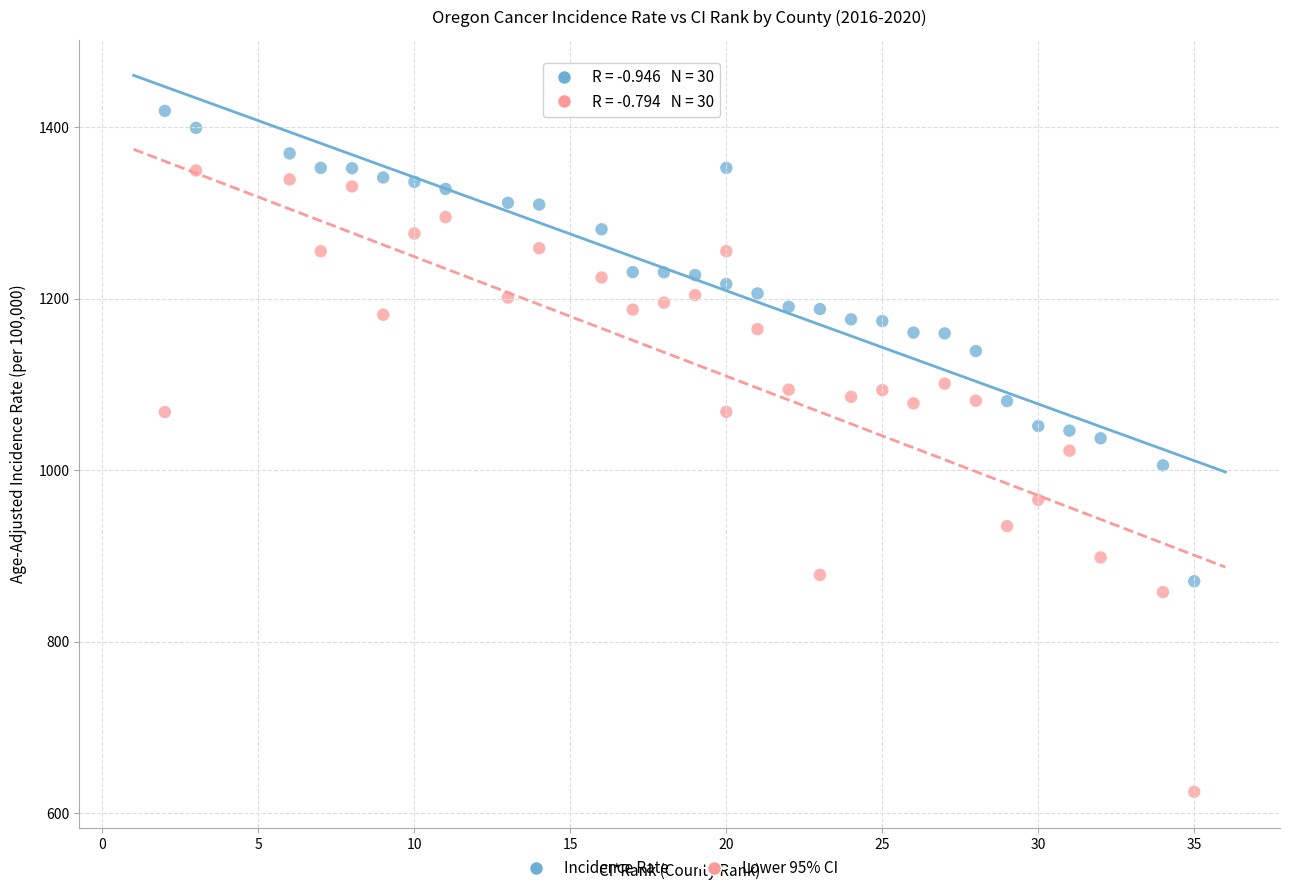

Across all data points, what is the range of Y values (max minus min)?

794.1